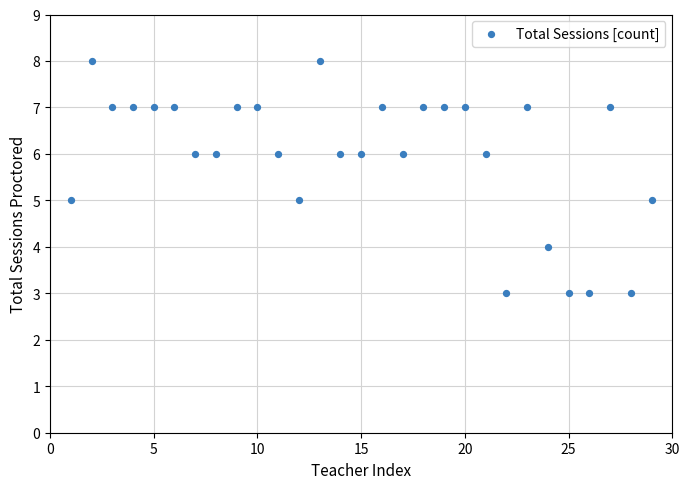

What is the range of Y values (max minus min)?

5